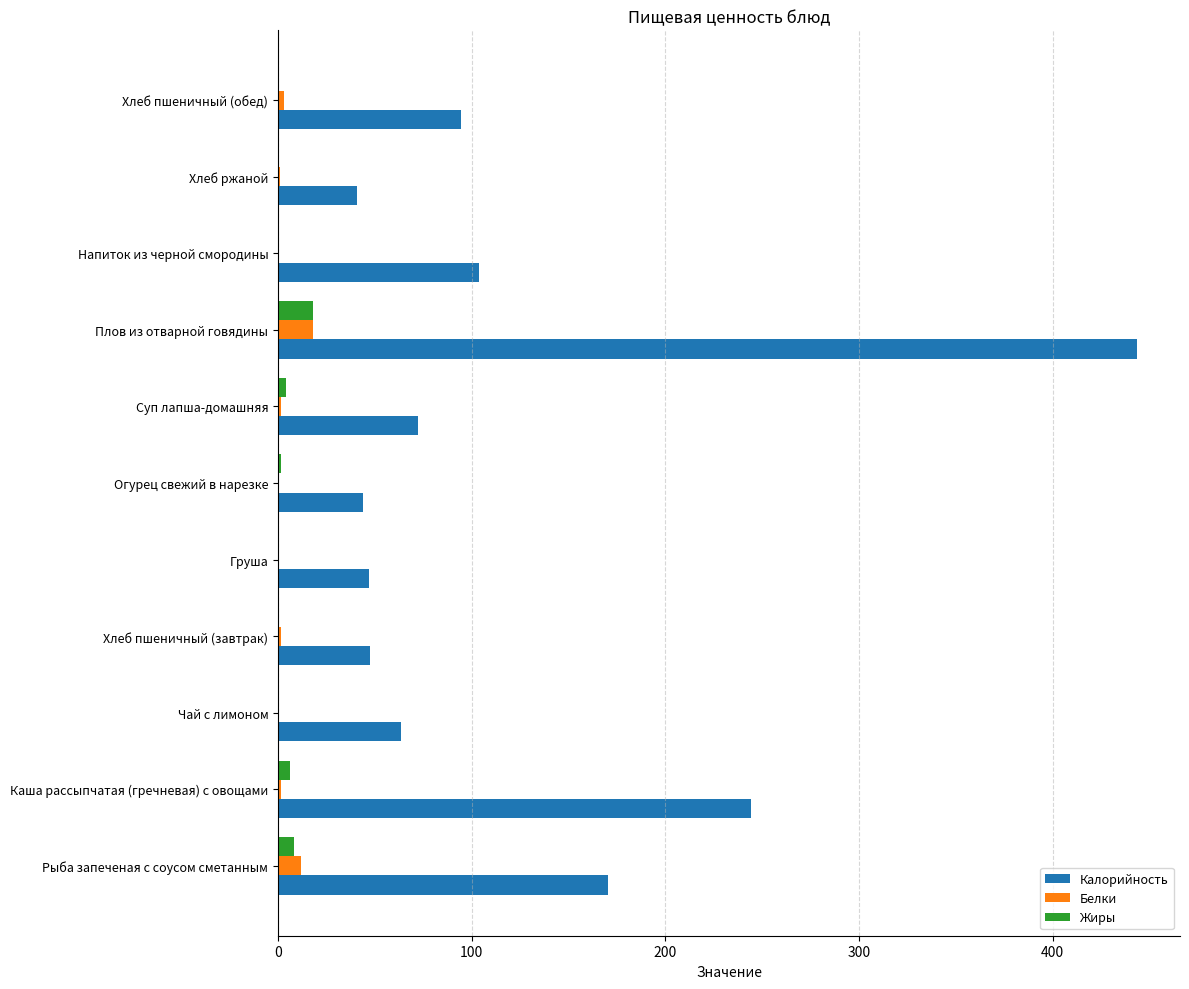

Which series has the largest total across all categories?

Калорийность